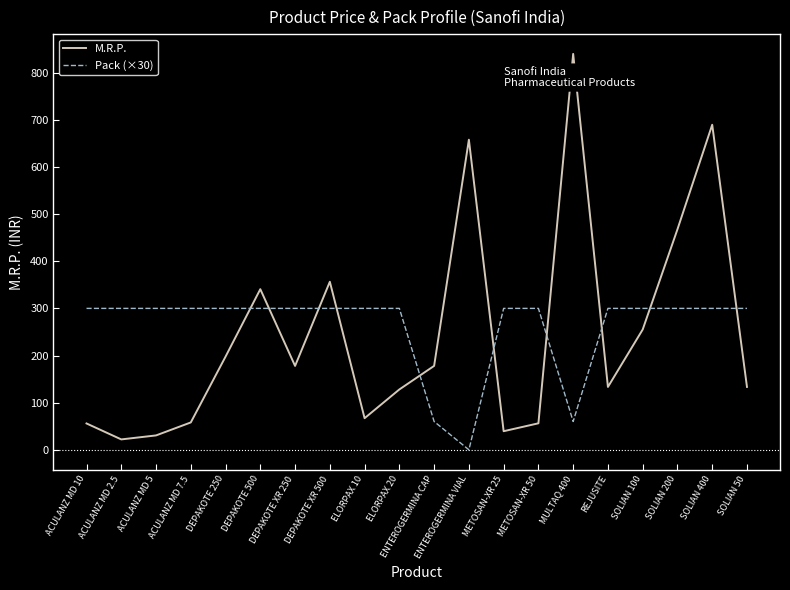

Rank the series by their average value, from highest to lowest.

Pack (×30), M.R.P.